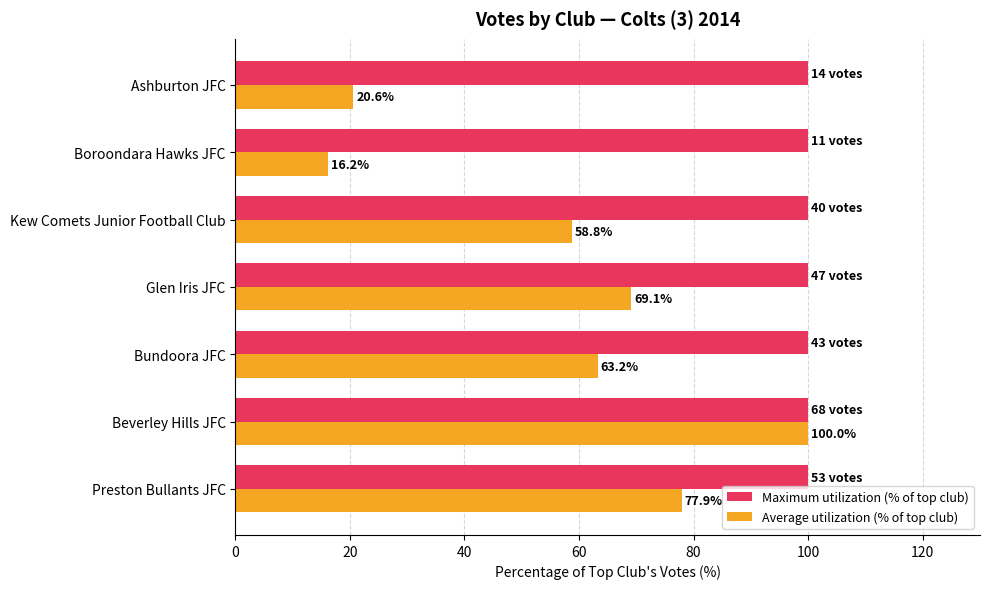

List the labels in order of Average utilization (% of top club) value, smallest first.

Boroondara Hawks JFC, Ashburton JFC, Kew Comets Junior Football Club, Bundoora JFC, Glen Iris JFC, Preston Bullants JFC, Beverley Hills JFC